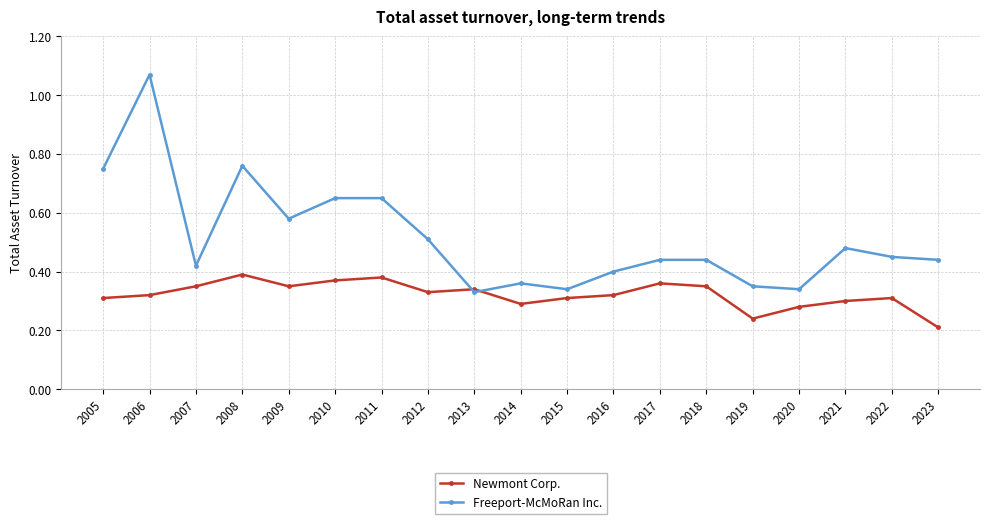

Is it true that Newmont Corp. equals 0.4 at 2010?

True